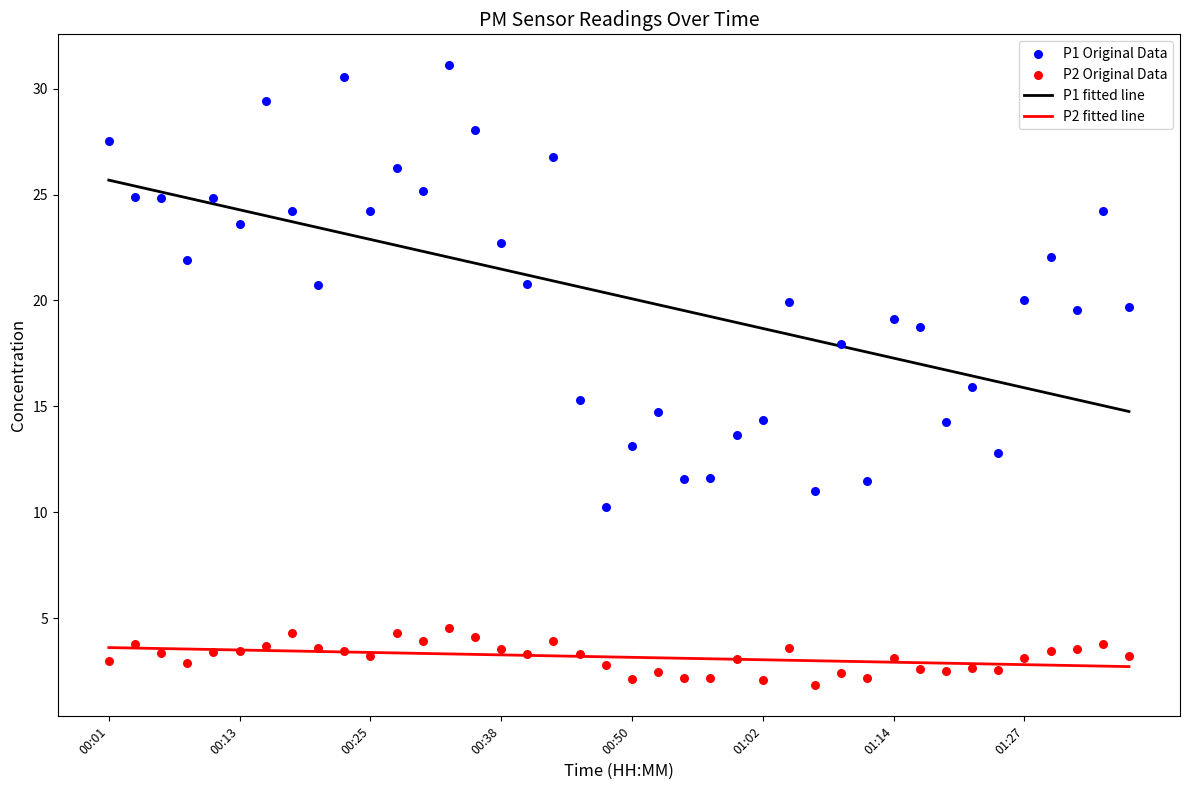

At which category is the sum across all series the highest?

13